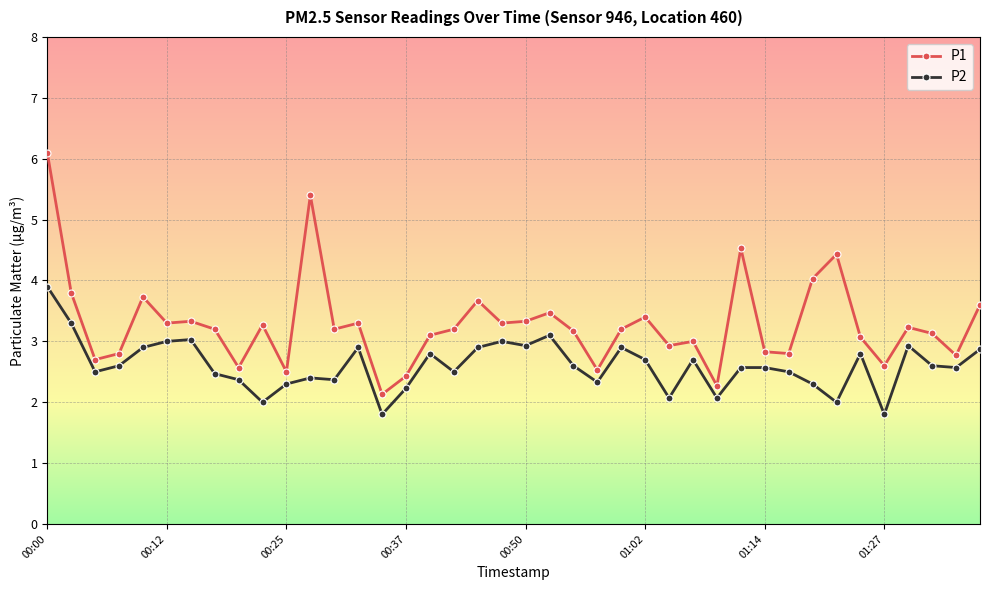

What is the value of the P1 point at the 40th from the left?

3.6